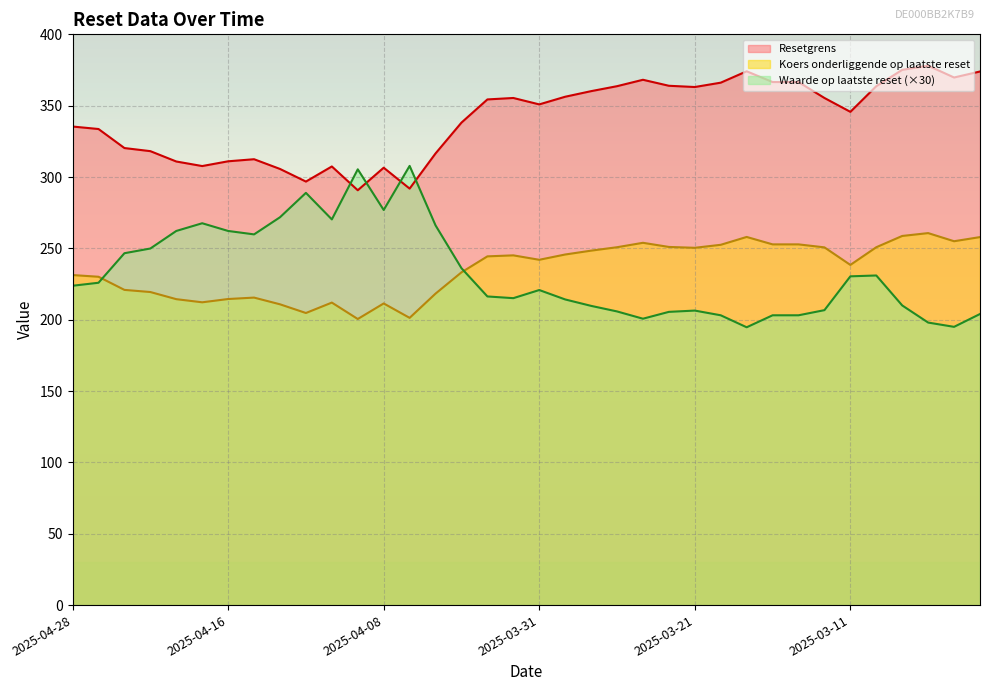

What is the value of the Resetgrens point at the 14th from the left?

291.9